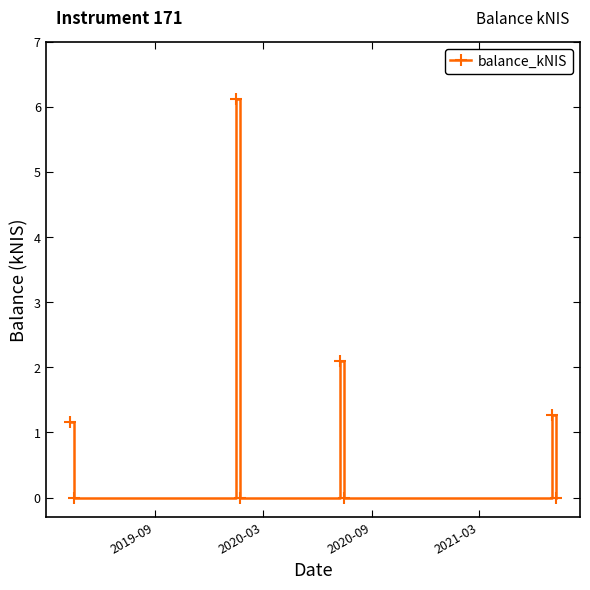

How many data points are less than 1?

4